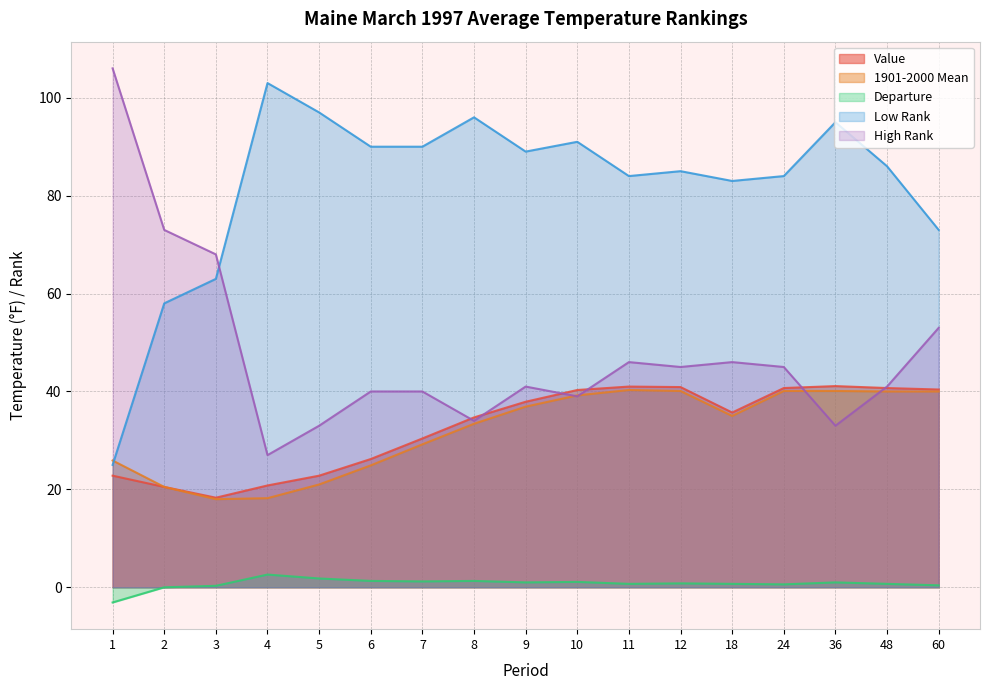

Reading right to left, transcribe all the data shown in this chart.

Value: 40.4	40.7	41.1	40.7	35.7	40.9	41.0	40.3	37.9	34.7	30.4	26.2	22.8	20.8	18.3	20.5	22.8
1901-2000 Mean: 40.0	40.0	40.1	40.1	35.0	40.1	40.3	39.2	36.9	33.4	29.2	24.9	21.0	18.2	18.0	20.5	25.9
Departure: 0.4	0.7	1.0	0.6	0.7	0.8	0.7	1.1	1.0	1.3	1.2	1.3	1.8	2.6	0.3	0.0	-3.1
Low Rank: 73.0	86.0	95.0	84.0	83.0	85.0	84.0	91.0	89.0	96.0	90.0	90.0	97.0	103.0	63.0	58.0	25.0
High Rank: 53.0	41.0	33.0	45.0	46.0	45.0	46.0	39.0	41.0	34.0	40.0	40.0	33.0	27.0	68.0	73.0	106.0